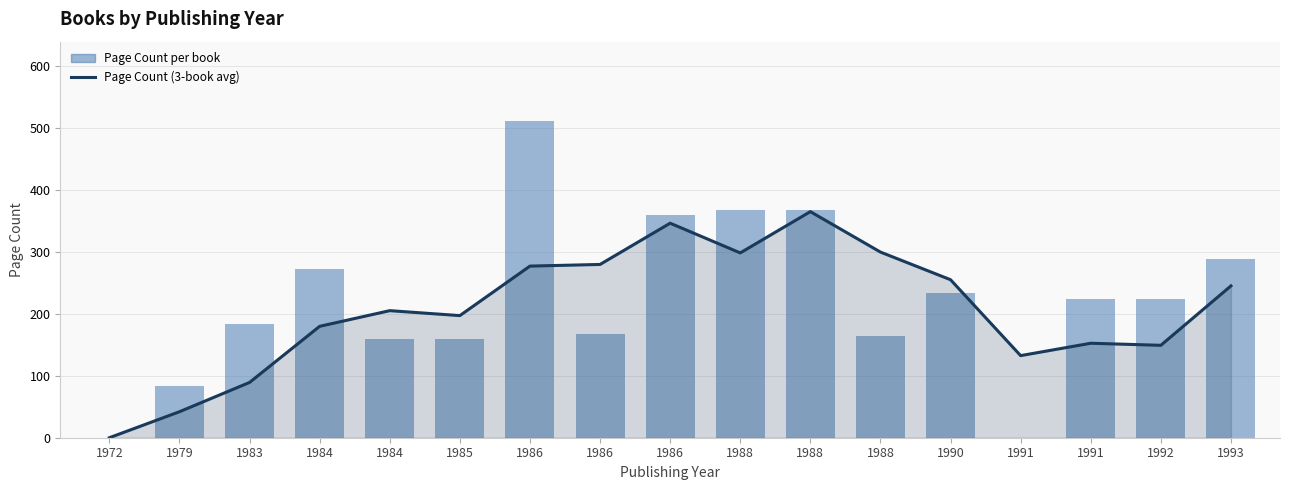

What is the sum of all Page Count per book values?

3770.0